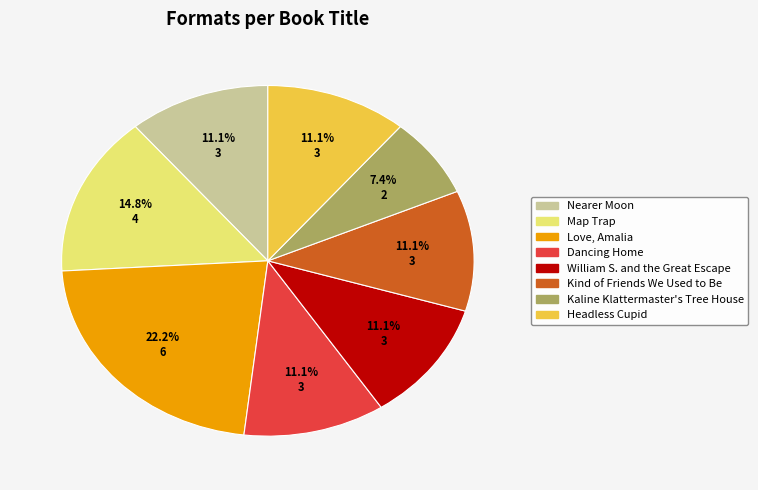

How many segments does this pie chart have?

8